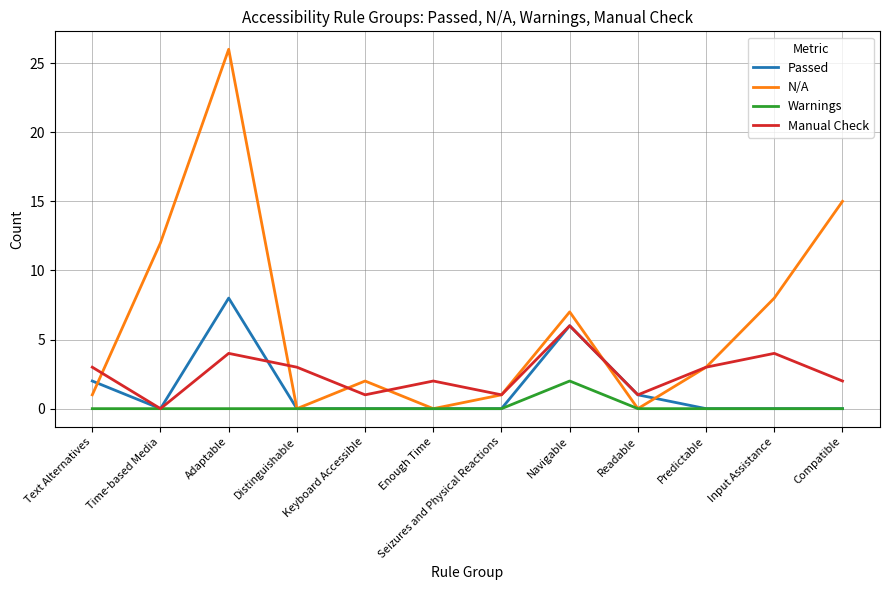

What are all the series names shown in the legend?

Passed, N/A, Warnings, Manual Check